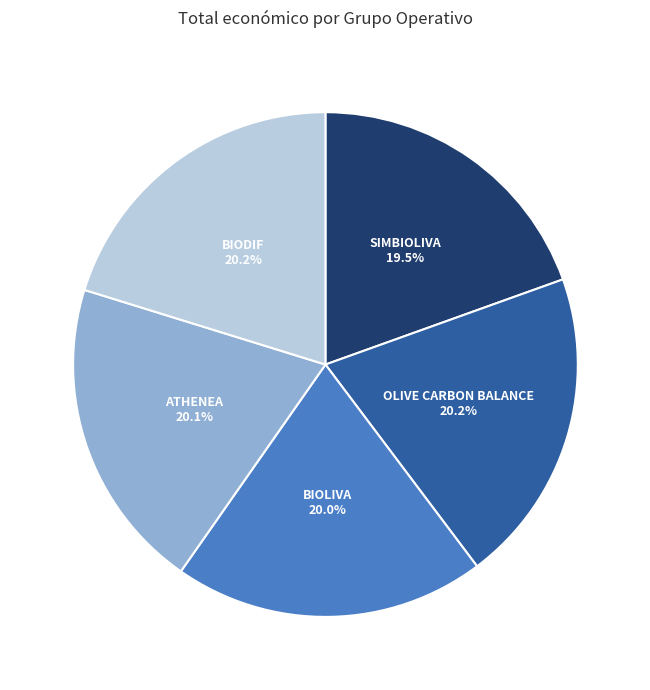

How many segments does this pie chart have?

5